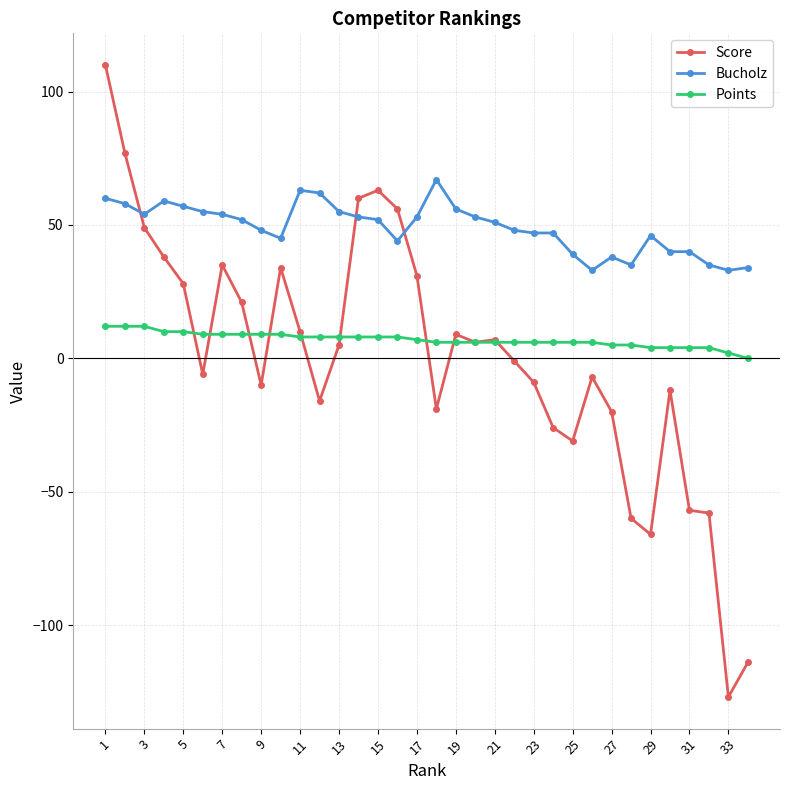

How many categories are shown in the chart?

34